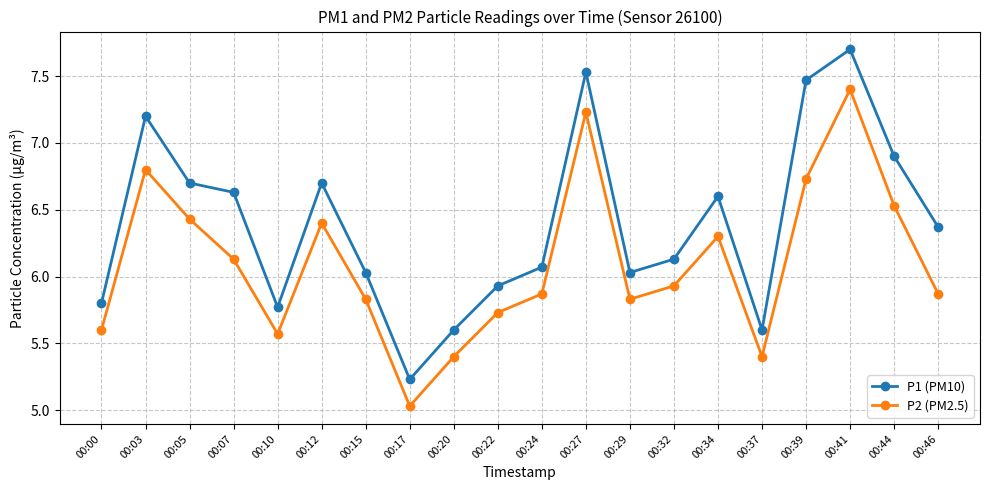

Which series has the widest spread of values?

P1 (PM10)